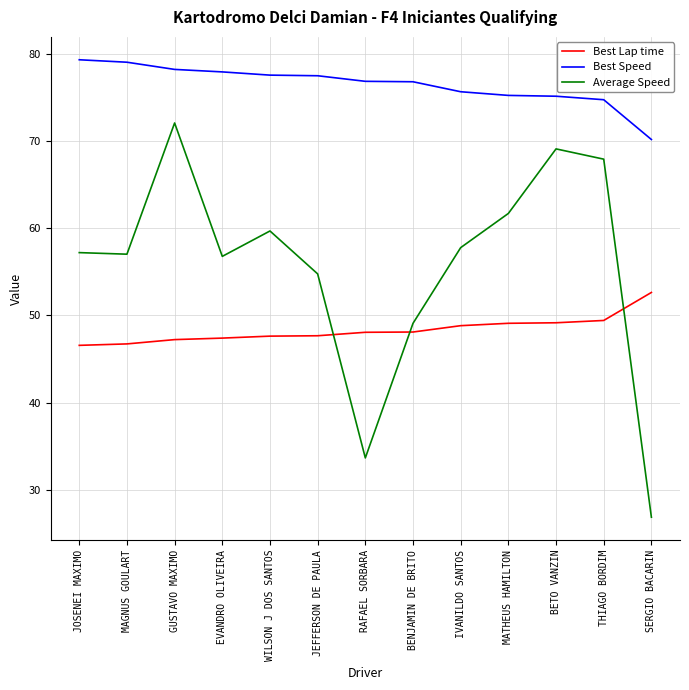

What position from the right is RAFAEL SORBARA?

7